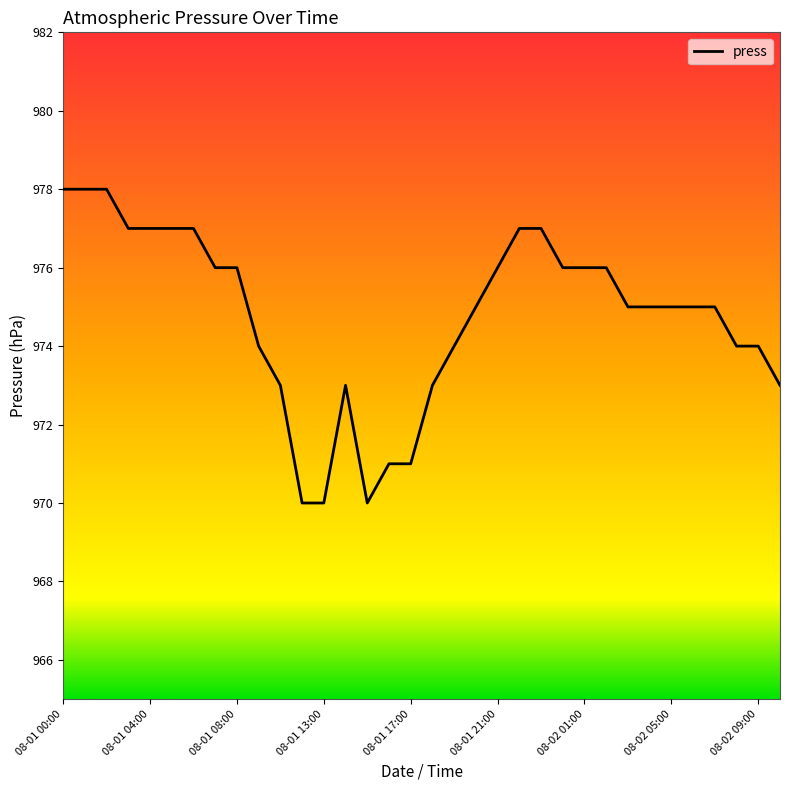

What is the maximum value shown in the chart?

978